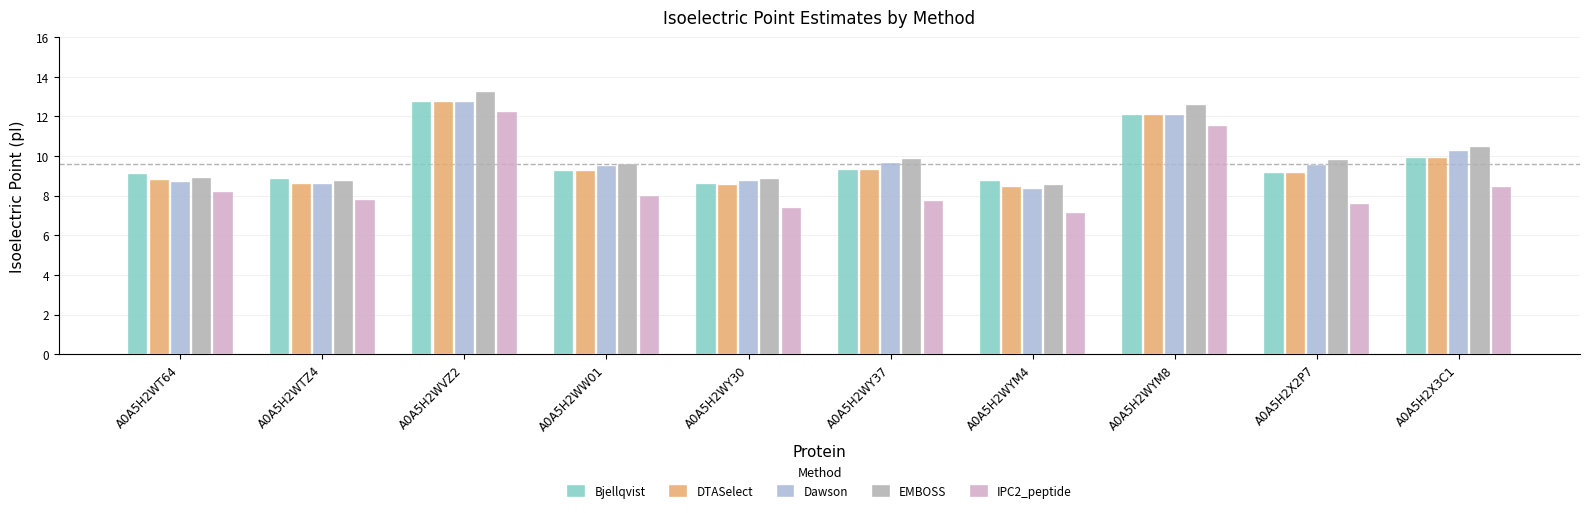

True or false: EMBOSS has a value of 8.9 at A0A5H2WY30.

True